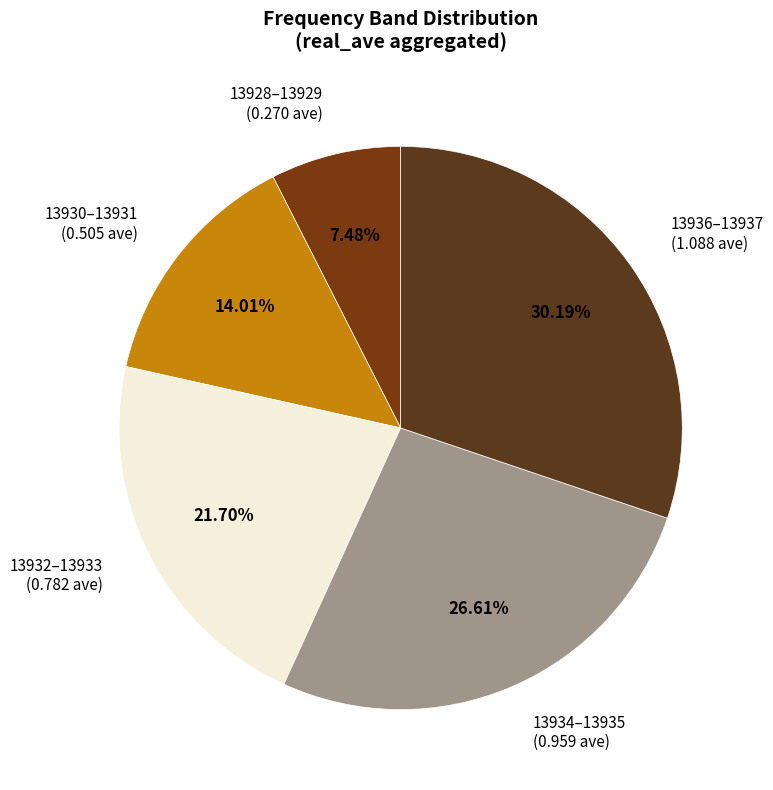

Combined, do 13928–13929 (0.270 ave) and 13936–13937 (1.088 ave) account for over 50%?

No